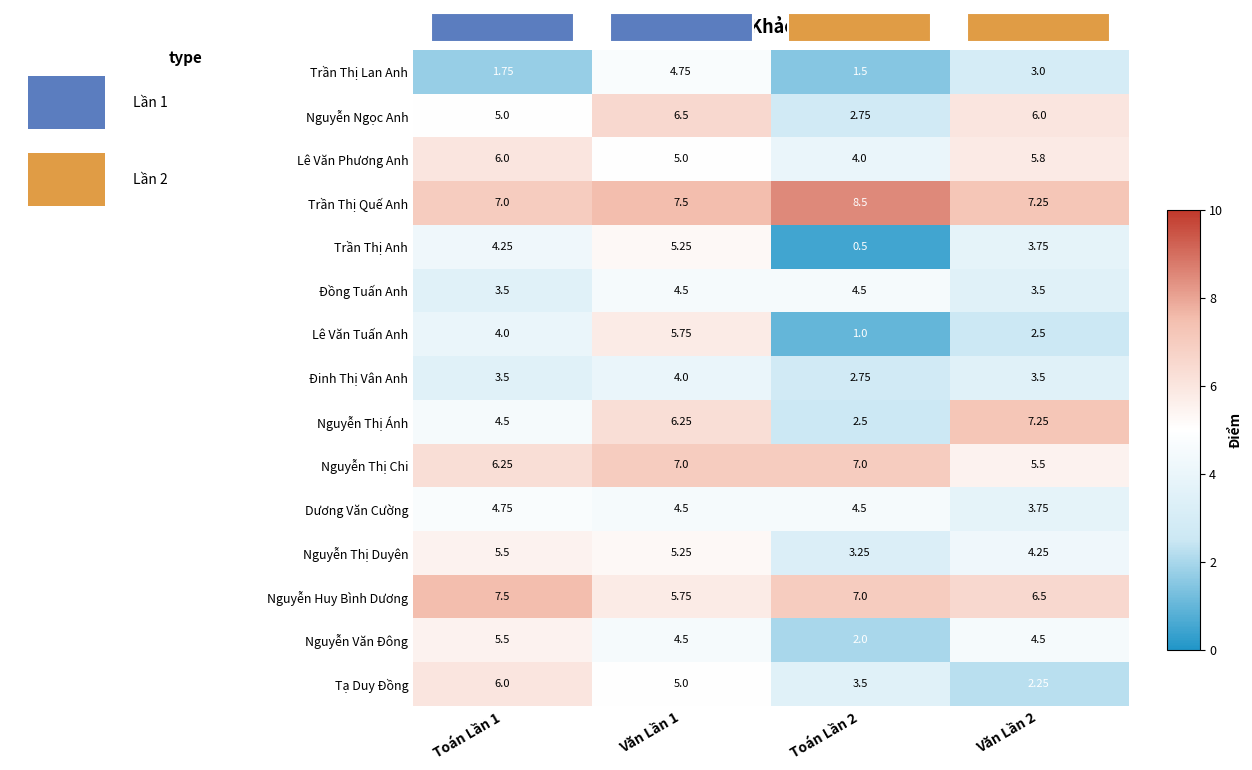

Which series changed the most between Toán Lần 2 and Văn Lần 2?

Nguyễn Thị Ánh